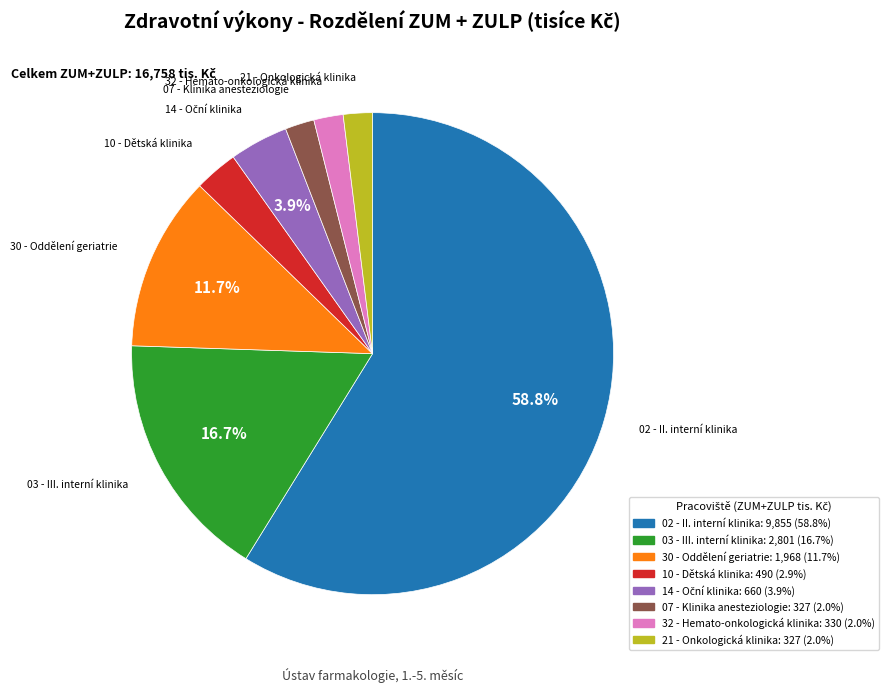

Is it true that 02 - II. interní klinika is 49% of the pie?

False